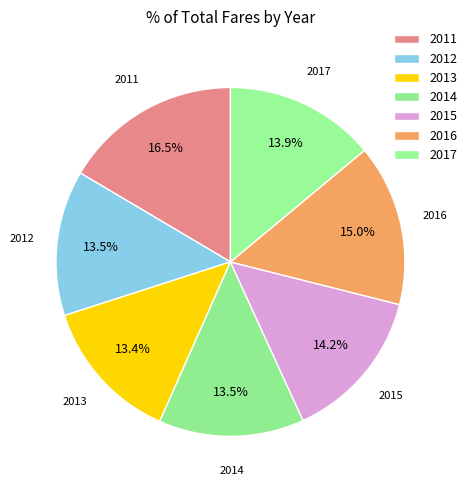

The 2016 slice represents 3% of the pie. True or false?

False